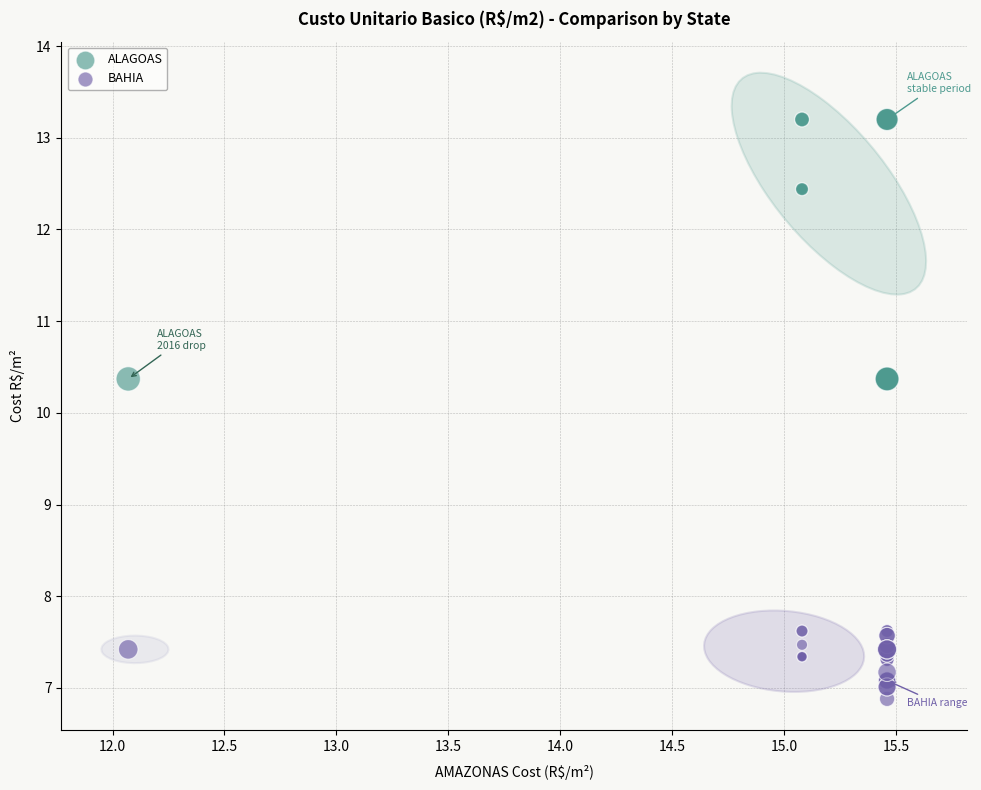

Which series reaches the maximum Y coordinate?

ALAGOAS